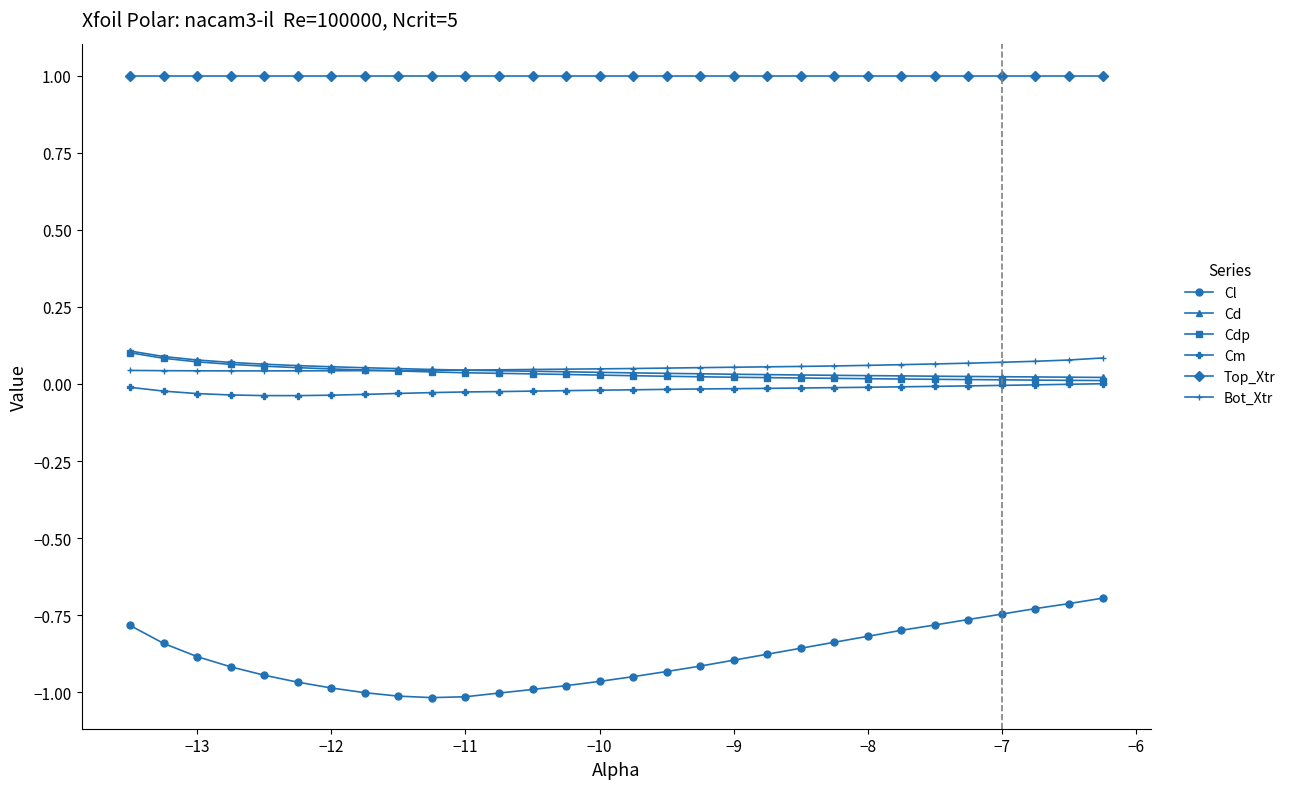

What is the greatest value displayed?

1.0